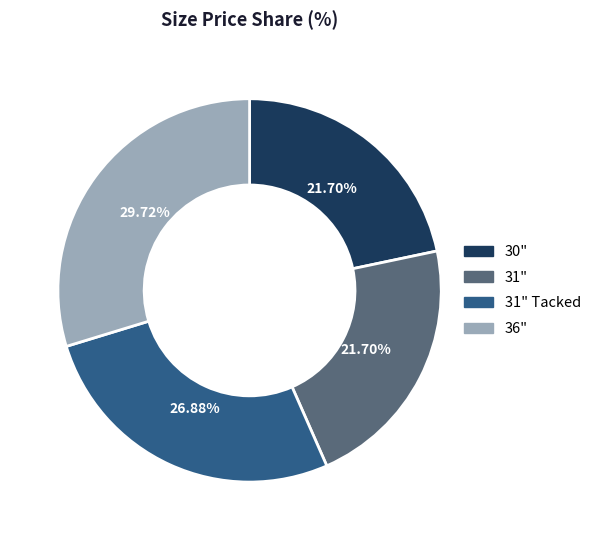

Between 36" and 31", which is larger?

36"